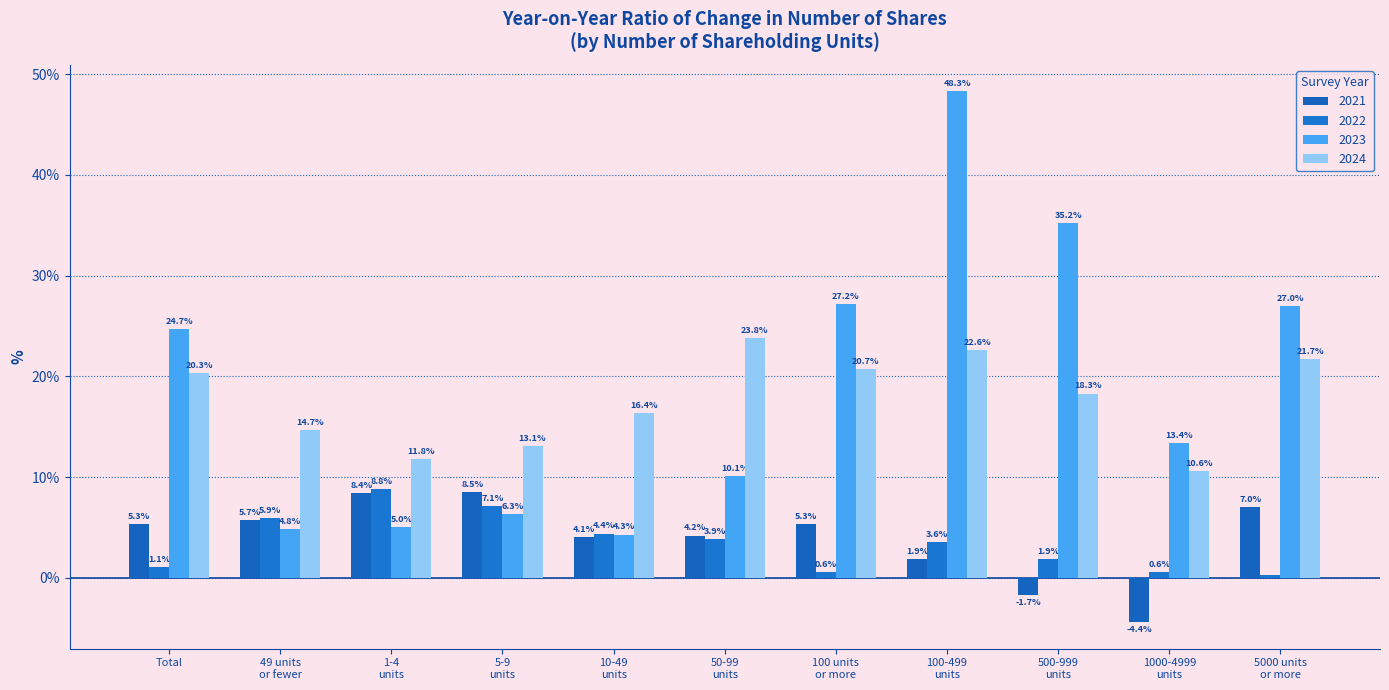

At which category is the sum across all series the highest?

100-499
units